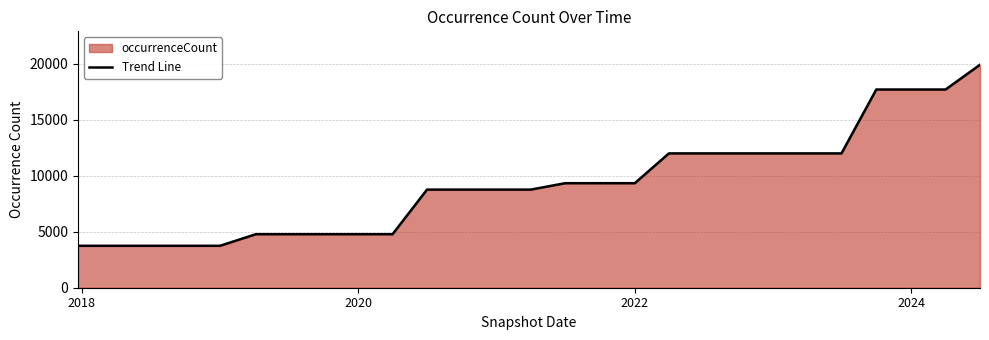

What is the minimum value shown in the chart?

3741